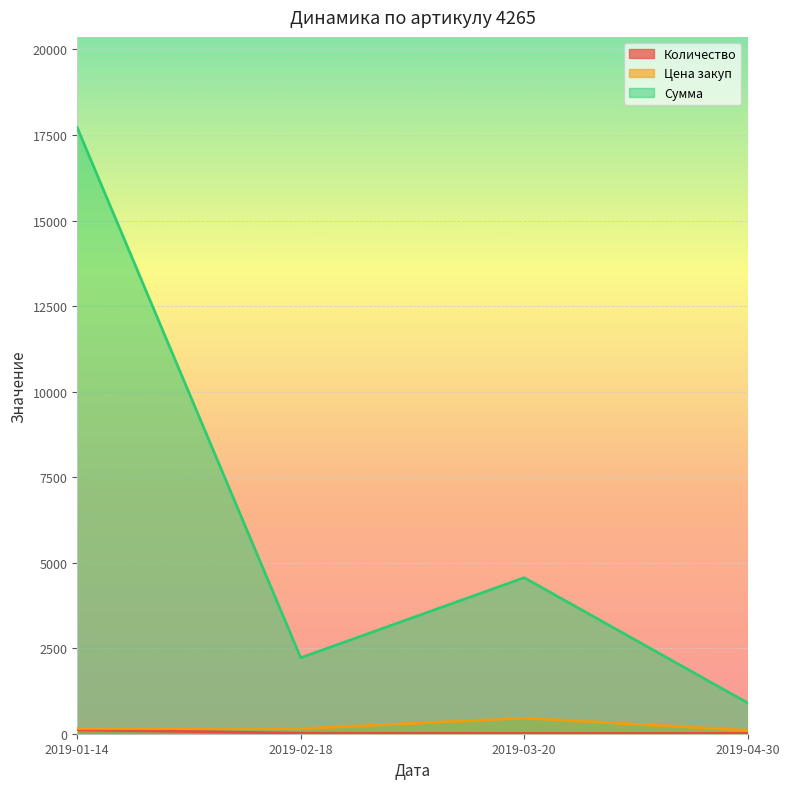

What are all the series names shown in the legend?

Количество, Цена закуп, Сумма